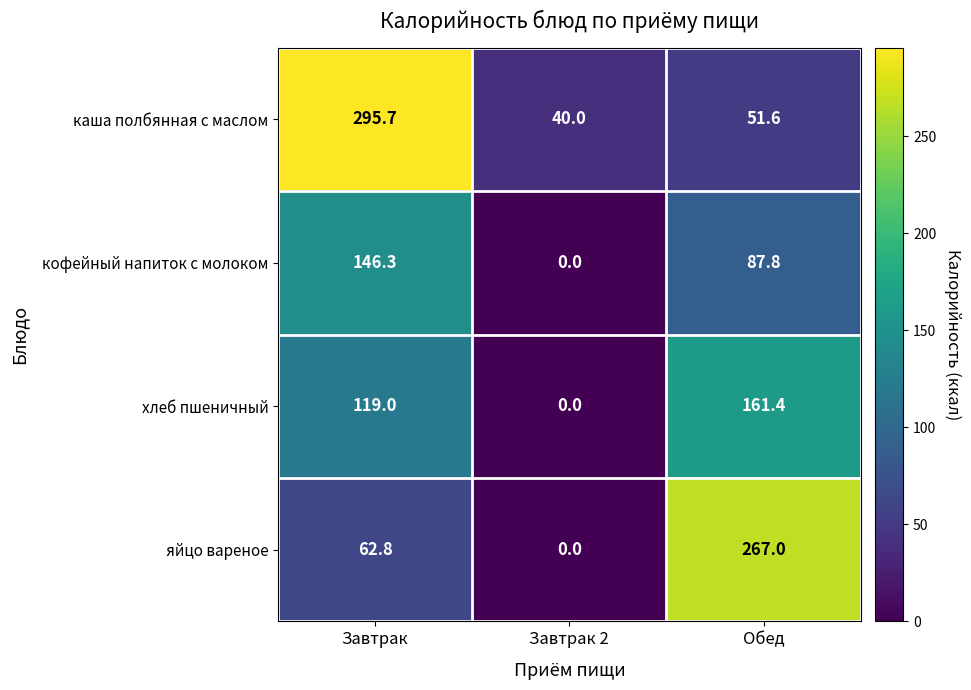

At which category is the sum across all series the highest?

Завтрак